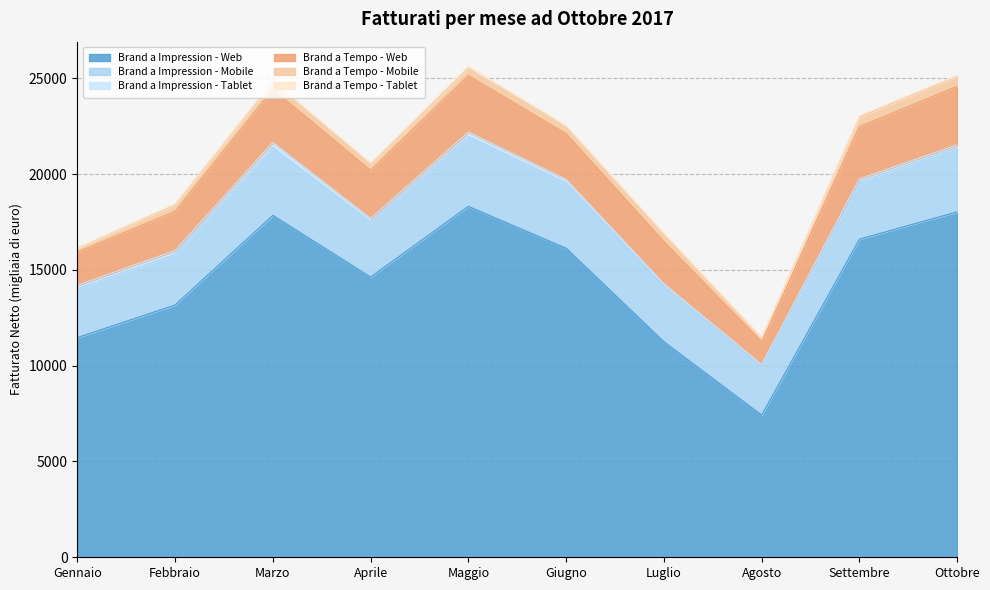

Where does the Brand a Impression - Tablet series first go above 185?

Febbraio